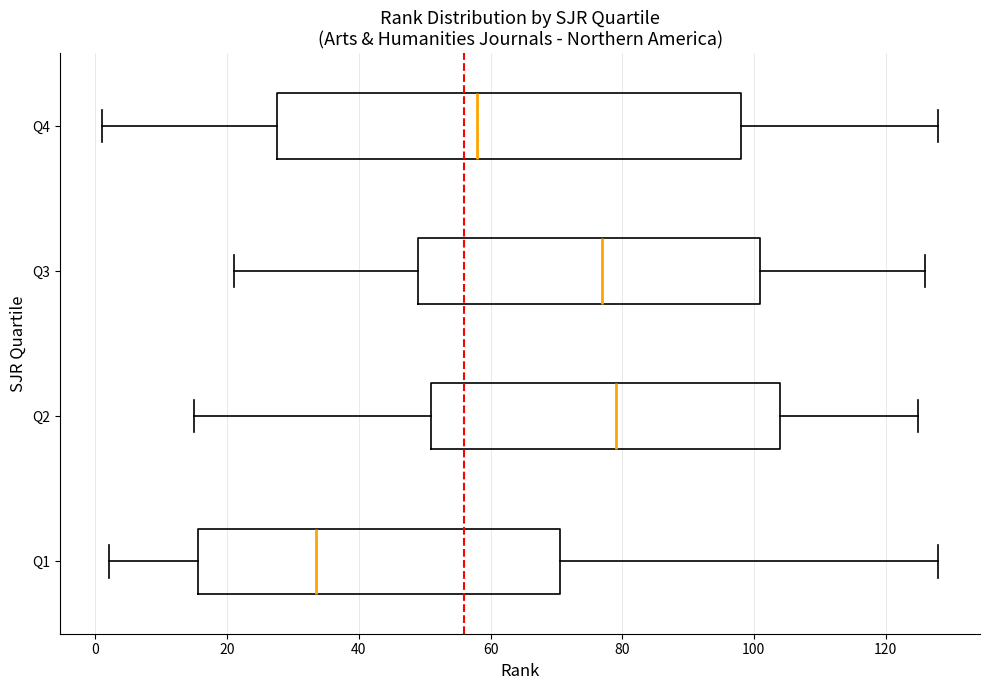

Which box's median line is the furthest to the left?

Q1